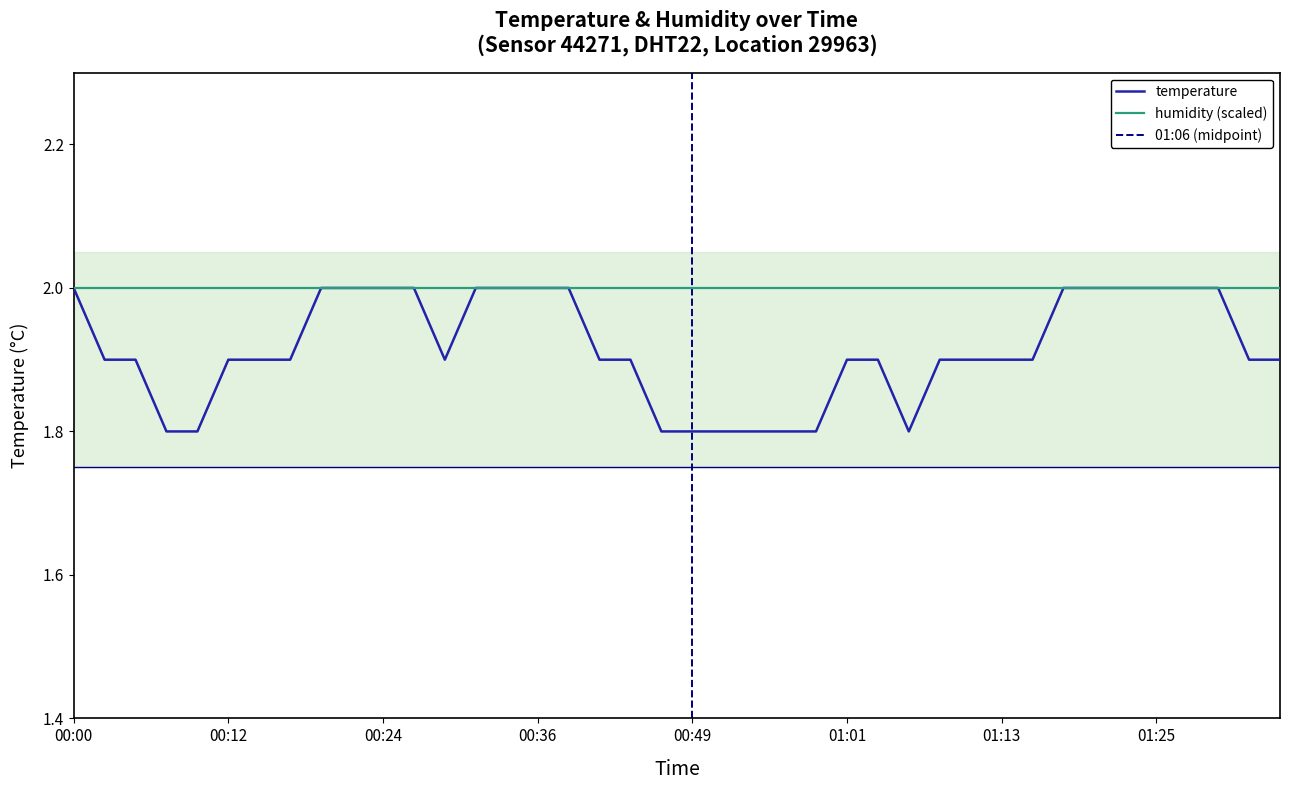

What is the value of the 33rd point from the left?

2.0